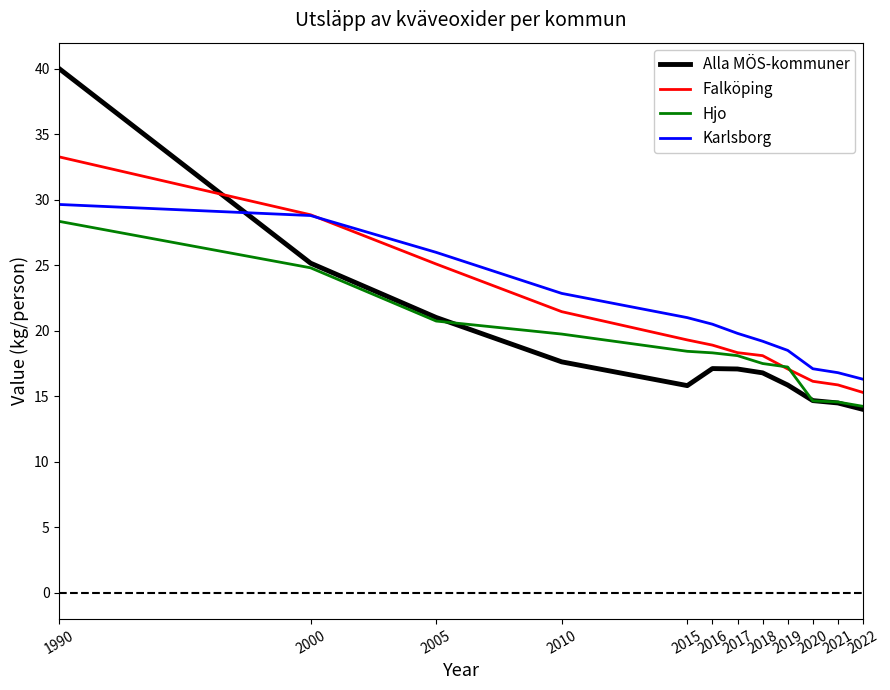

True or false: Alla MÖS-kommuner has a value of 5.2 at 2015.

False